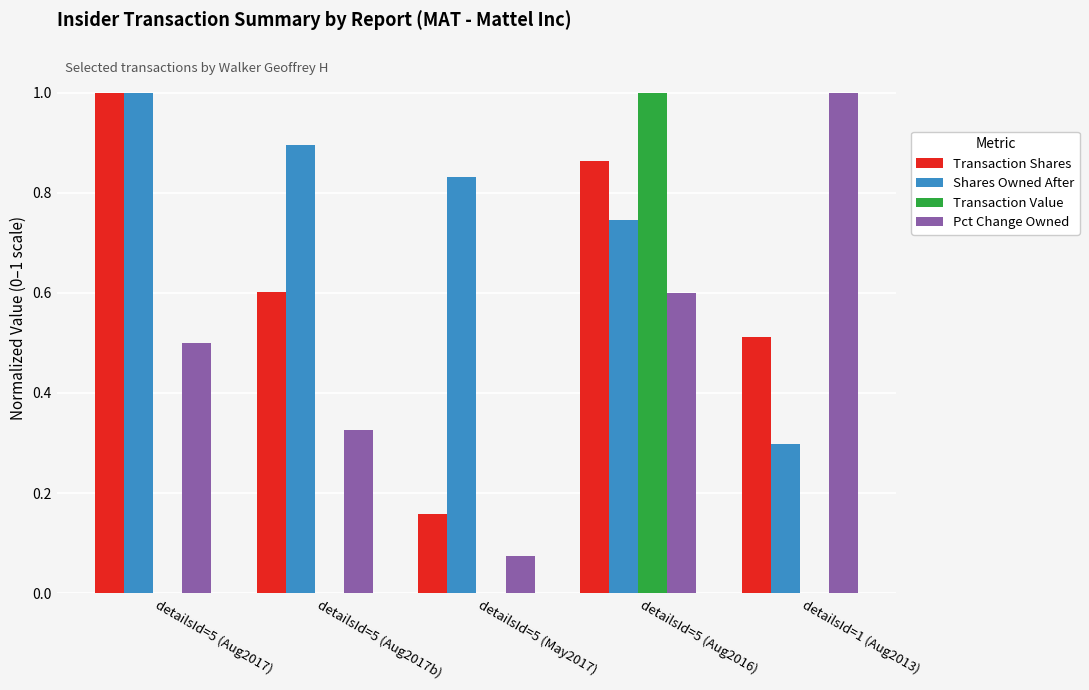

What is the sum of all Pct Change Owned values?

2.5